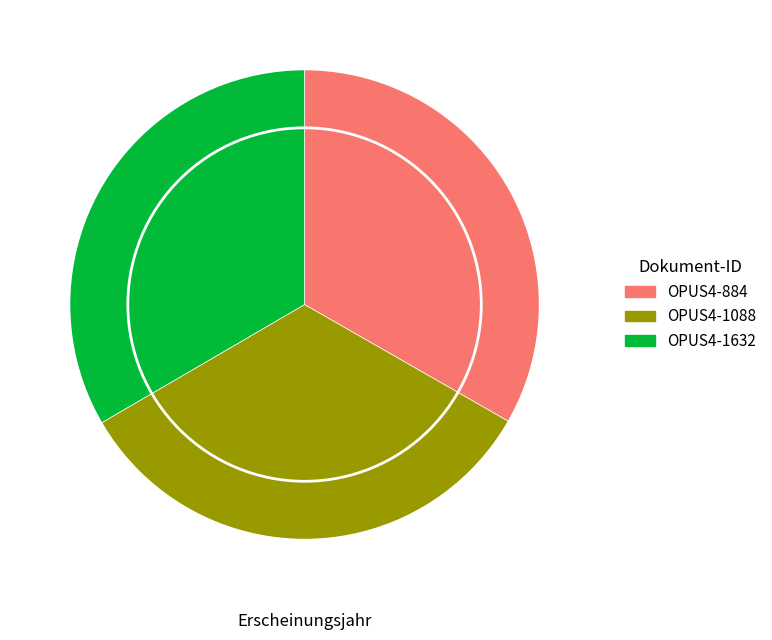

What is the ratio of the value at OPUS4-884 to the value at OPUS4-1088?

1.0